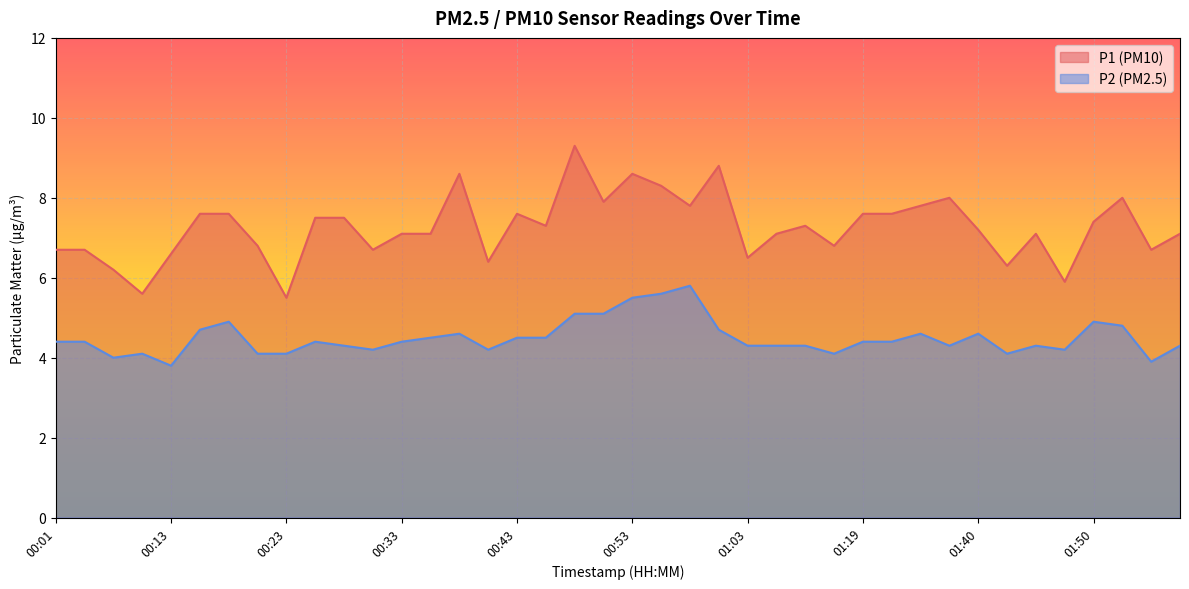

Rank the categories by P1 value from highest to lowest.

00:48, 01:00, 00:38, 00:53, 00:55, 01:38, 01:53, 00:50, 00:58, 01:35, 00:15, 00:18, 00:43, 01:19, 01:33, 00:25, 00:28, 01:50, 00:45, 01:14, 01:40, 00:33, 00:35, 01:06, 01:45, 01:58, 00:20, 01:16, 00:01, 00:03, 00:30, 01:55, 00:13, 01:03, 00:40, 01:43, 00:06, 01:48, 00:08, 00:23